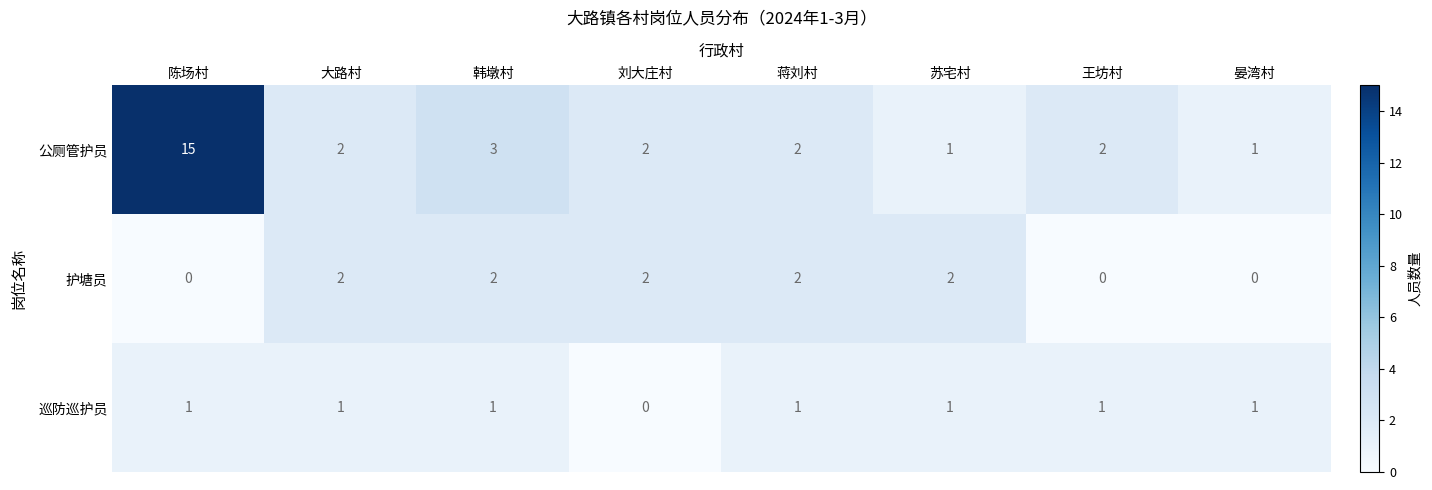

At how many categories does at least one series exceed 0?

8